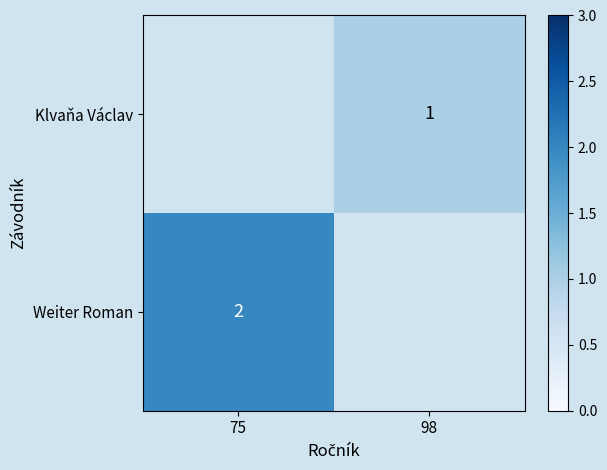

The Klvaňa Václav series shows 1 at 98. True or false?

True